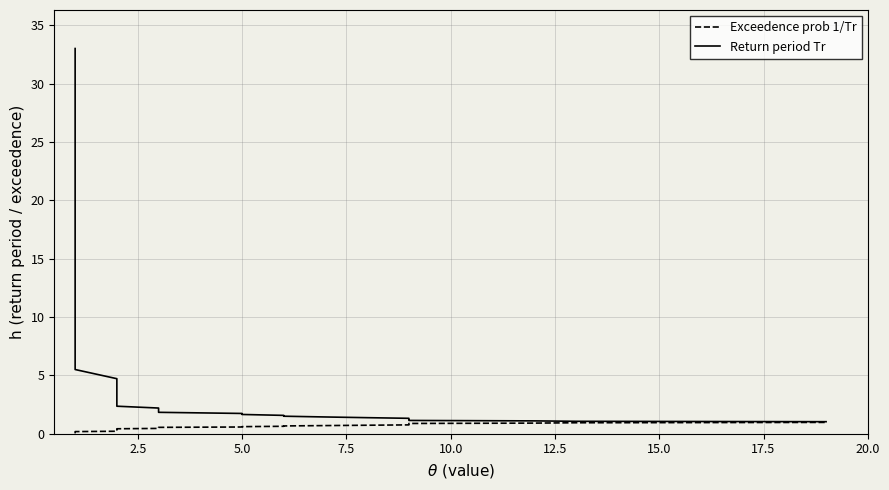

True or false: Return period Tr has more than 0 interior local peaks.

False